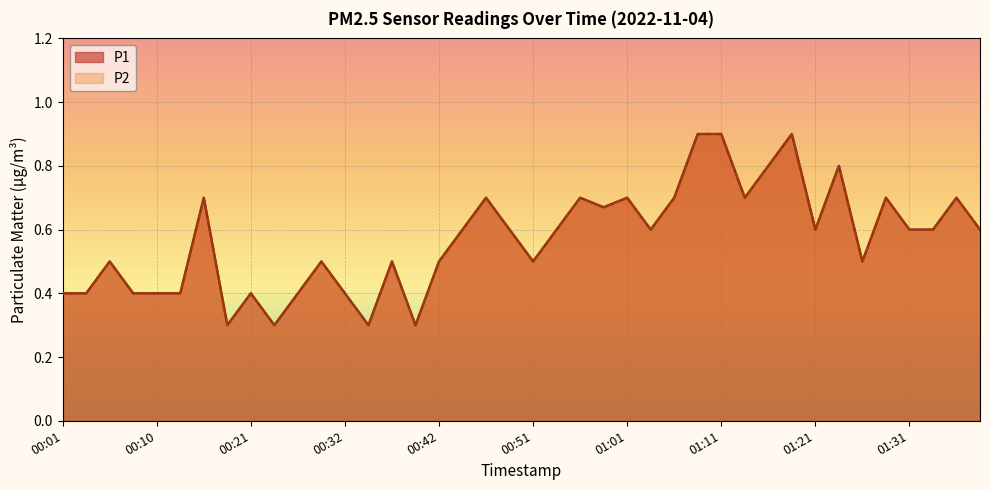

True or false: P1 has a value of 0.5 at 00:29.

True